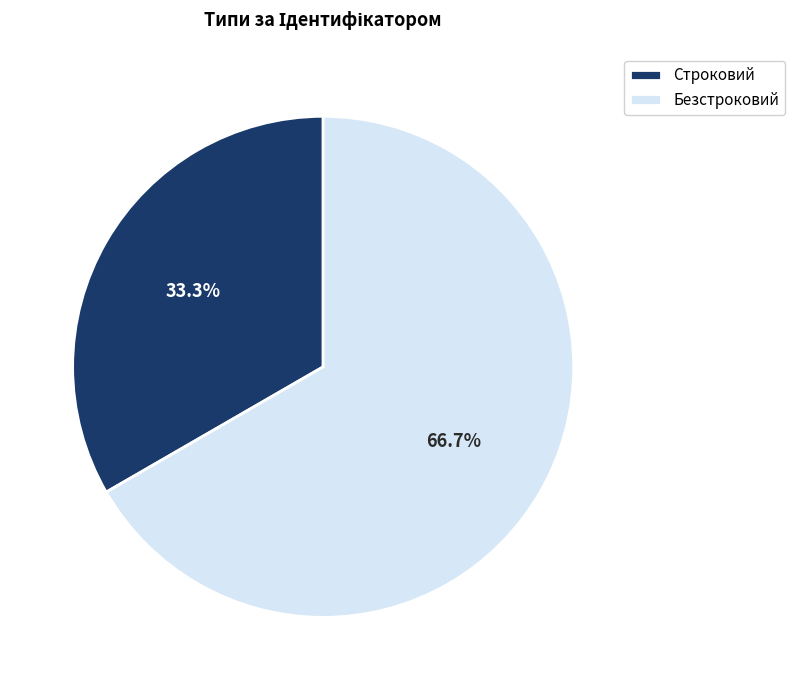

Which has a higher value, Строковий or Безстроковий?

Безстроковий